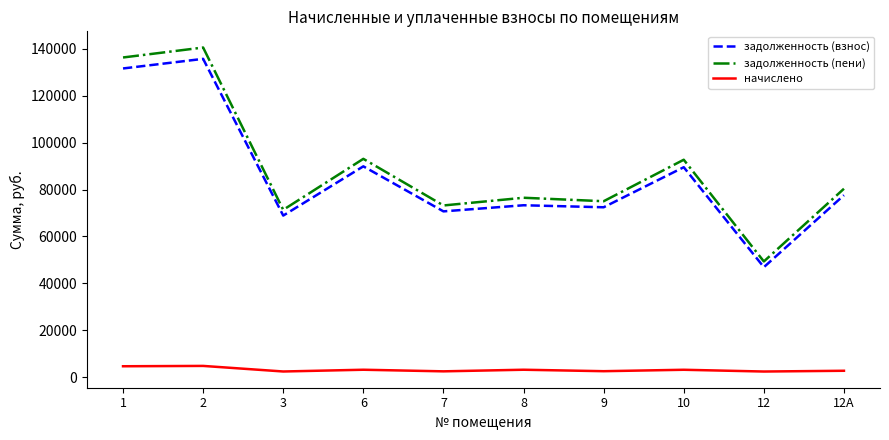

The value of задолженность (пени) at 2 is 54841.6. True or false?

False